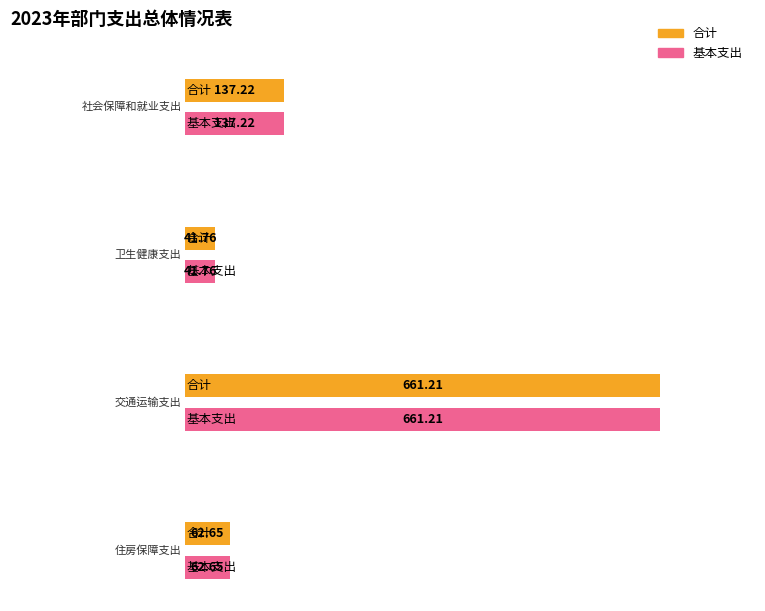

What is the value of the 合计 bar at the 4th from the left?

62.6